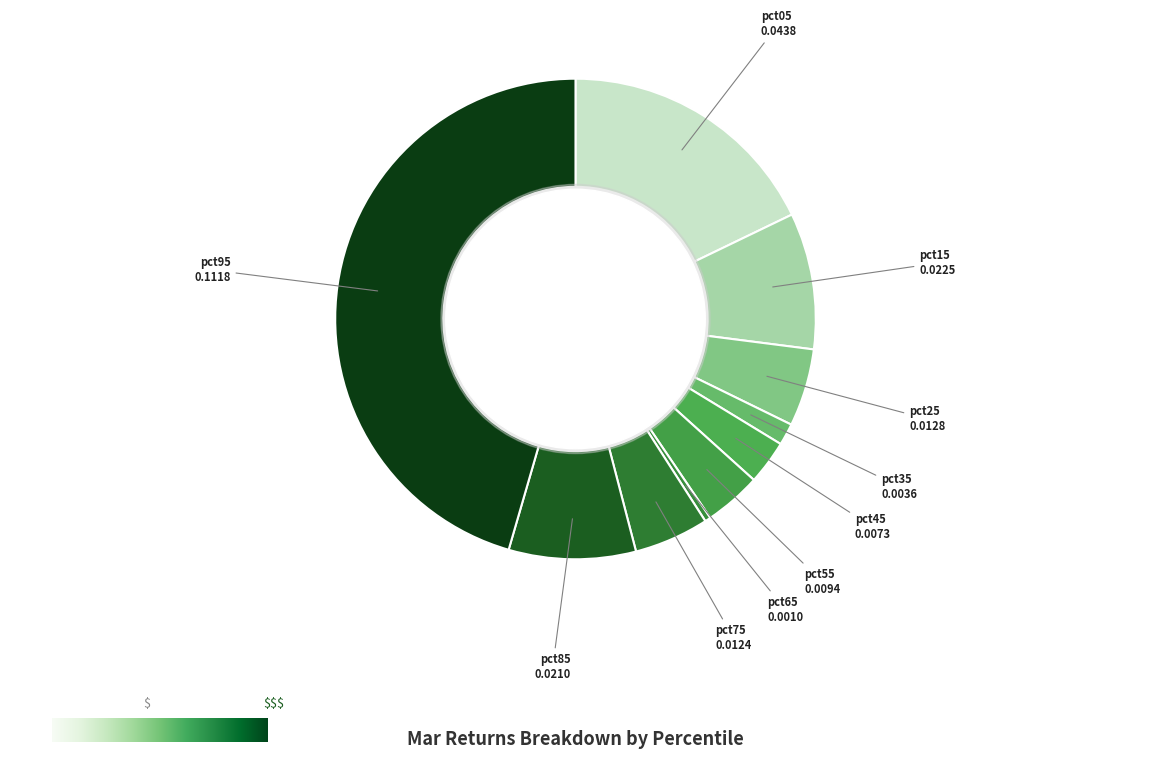

How many slices are in this pie chart?

10